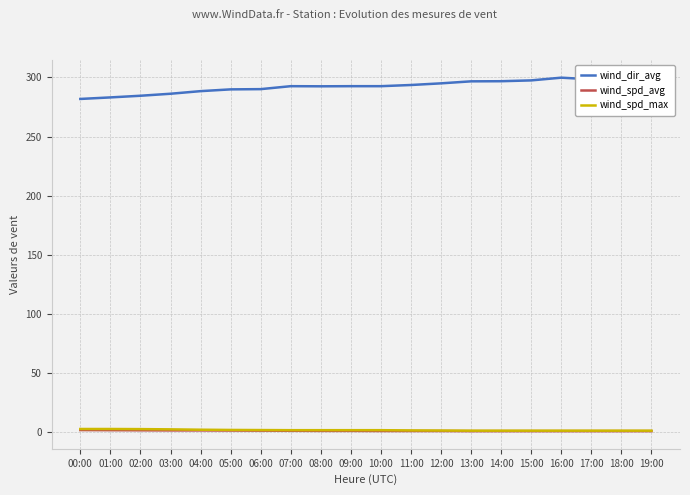

Is it true that wind_spd_max equals 2.5 at 01:00?

True